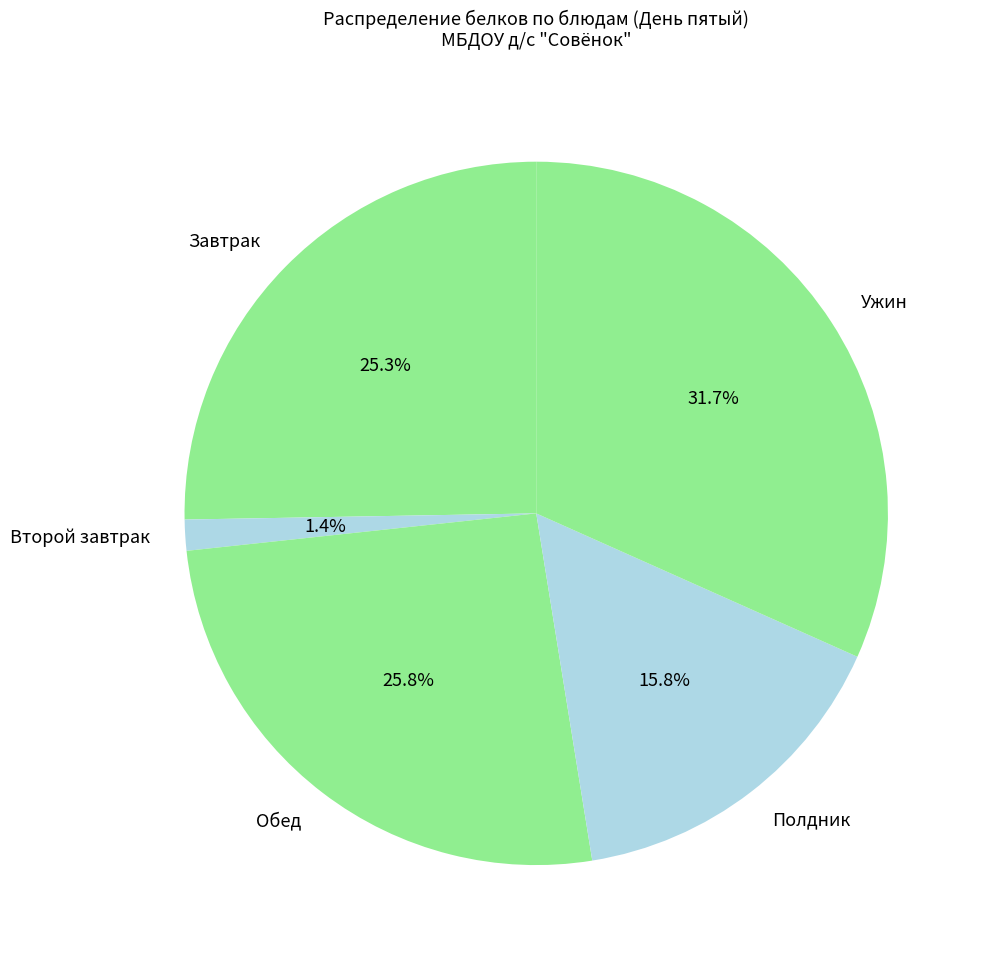

Between Полдник and Второй завтрак, which is larger?

Полдник